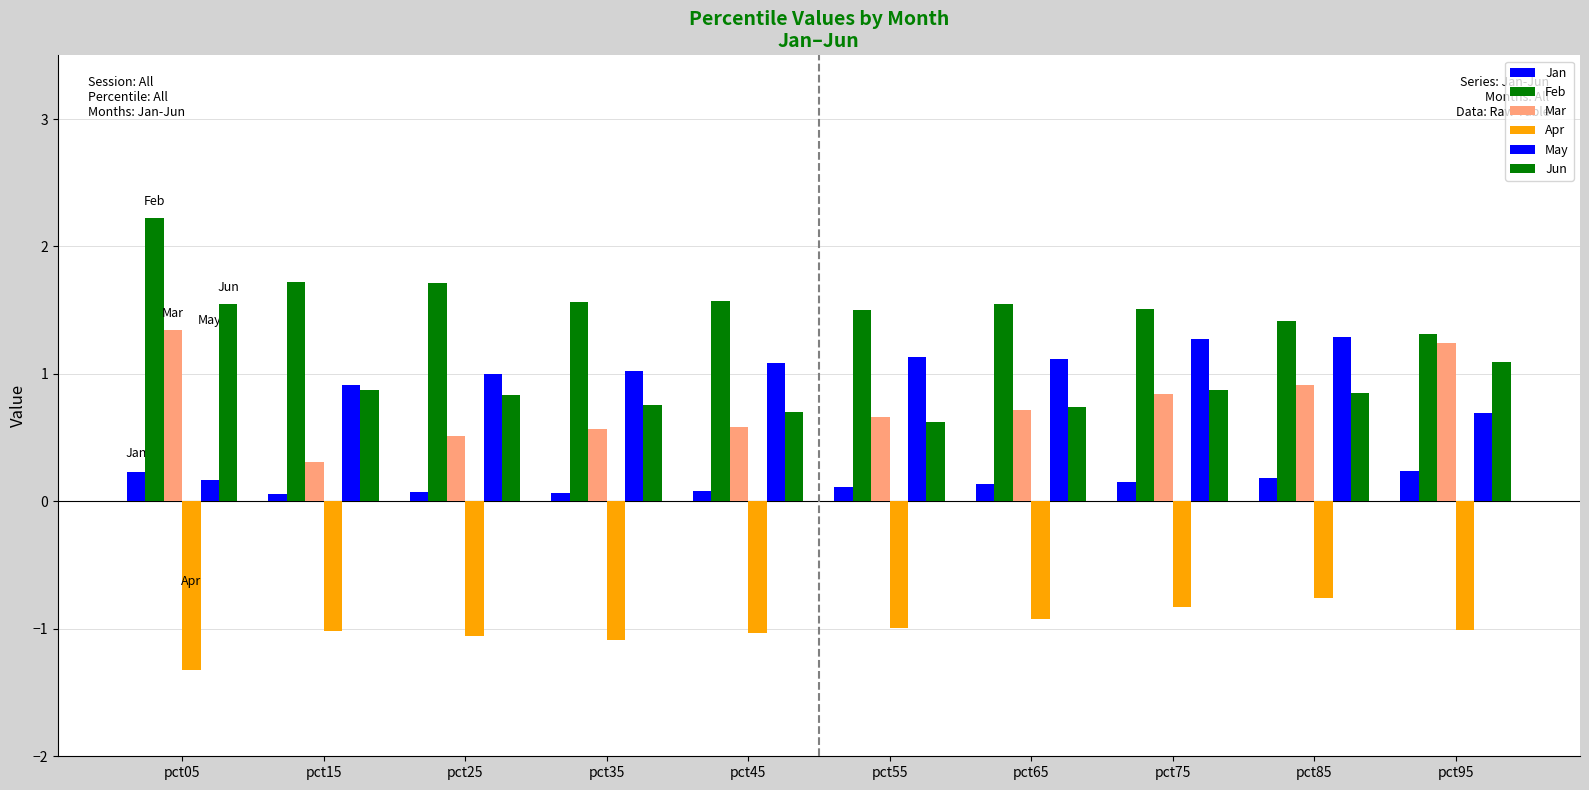

At which label does May first exceed 1?

pct25